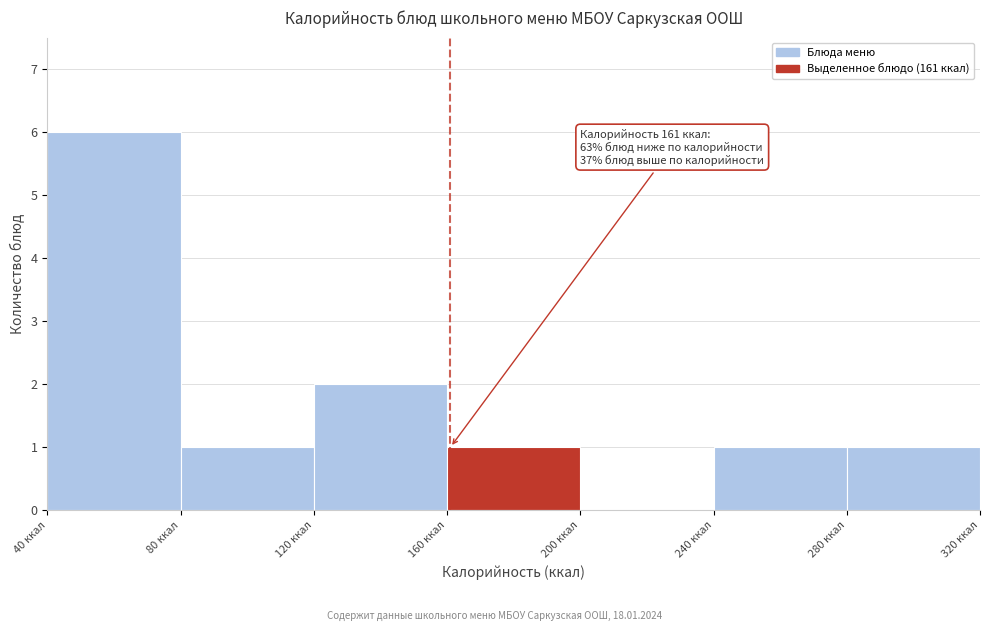

Over which range of the x-axis is the bar tallest?

40 to 80